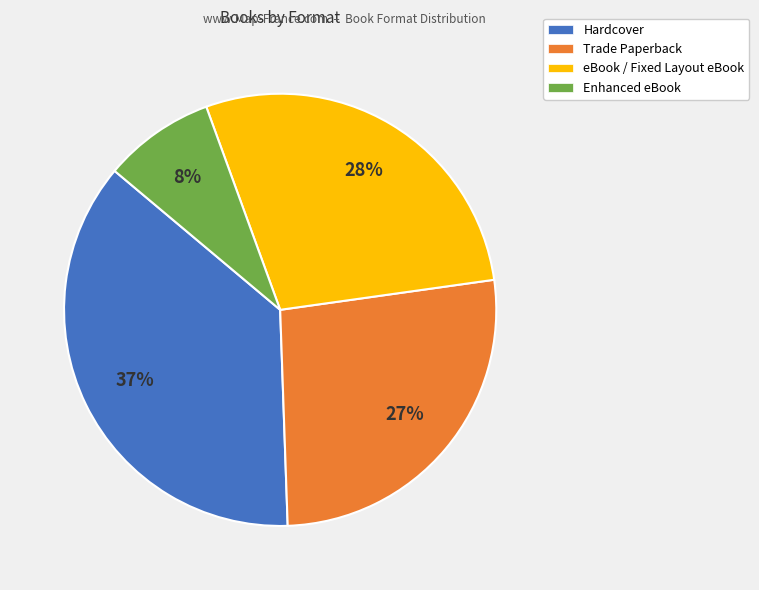

Which category has the biggest portion of the pie?

Hardcover